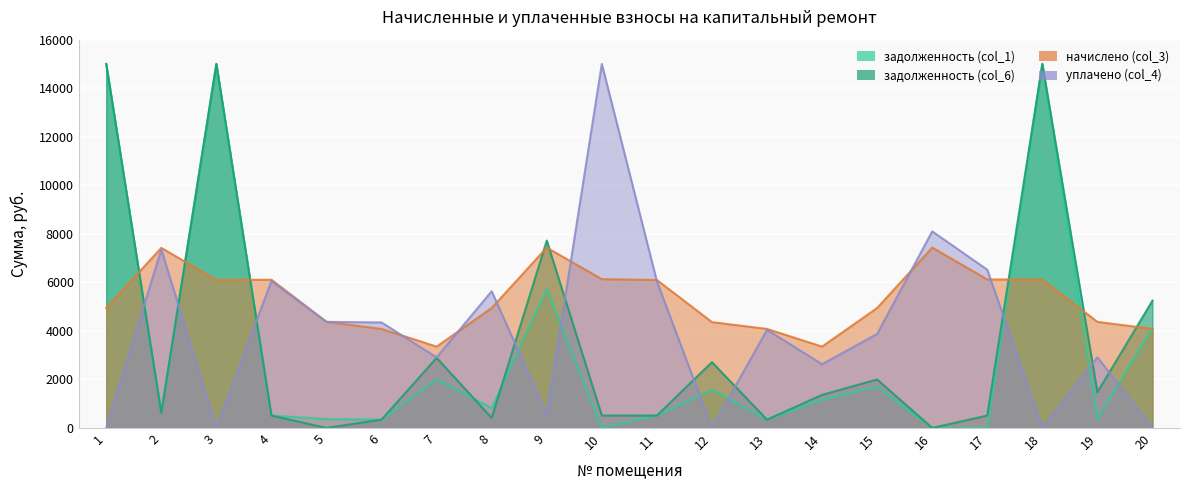

Is it true that начислено (col_3) equals 6097.2 at 11?

True